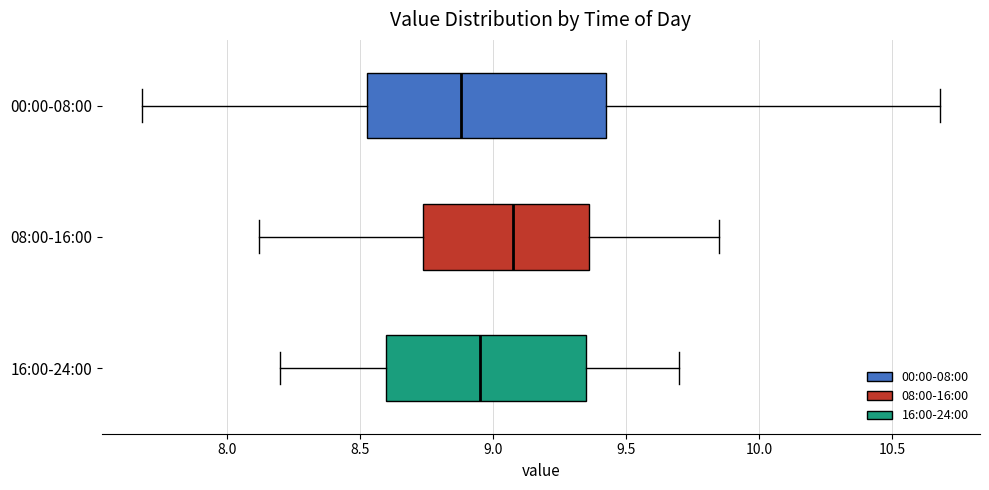

Reading bottom to top, read every box against the x-axis: the position of its median line, the range the box covers, and the ends of its whiskers. The values are not printed on the chart, so give them approximately, as read against the axis.

16:00-24:00: median 8.95, box 8.60 to 9.35, whiskers 8.20 to 9.70
08:00-16:00: median 9.10, box 8.75 to 9.35, whiskers 8.10 to 9.85
00:00-08:00: median 8.90, box 8.55 to 9.45, whiskers 7.70 to 10.70